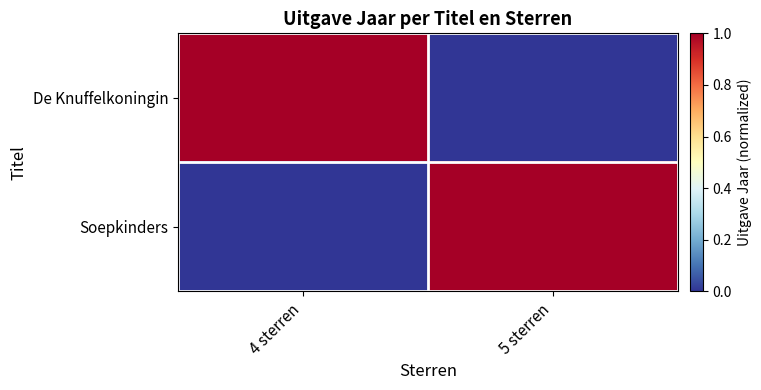

Count the number of data series in this chart.

2